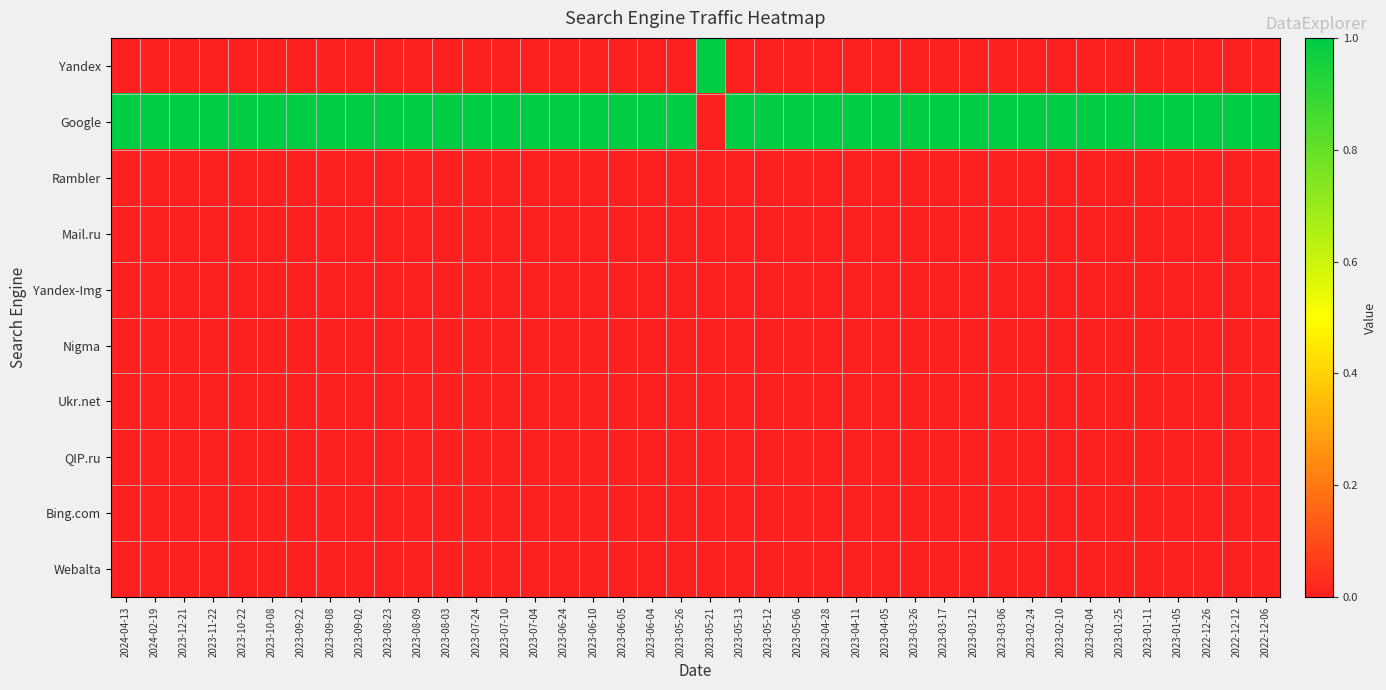

What is the total value across all series at 2023-02-24?

1